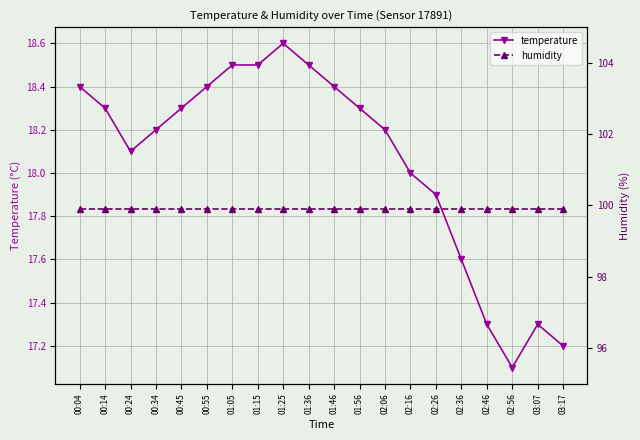

Reading left to right, extract all data points from this chart.

temperature: 18.4	18.3	18.1	18.2	18.3	18.4	18.5	18.5	18.6	18.5	18.4	18.3	18.2	18.0	17.9	17.6	17.3	17.1	17.3	17.2
humidity: 99.9	99.9	99.9	99.9	99.9	99.9	99.9	99.9	99.9	99.9	99.9	99.9	99.9	99.9	99.9	99.9	99.9	99.9	99.9	99.9